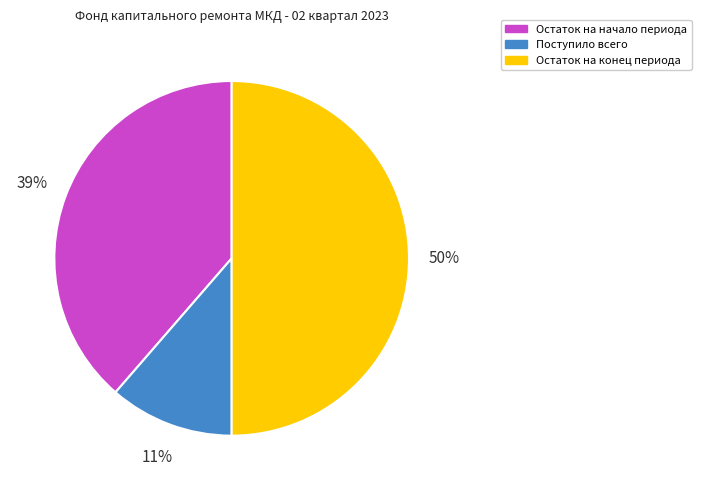

The Остаток на конец периода slice represents 50% of the pie. True or false?

True